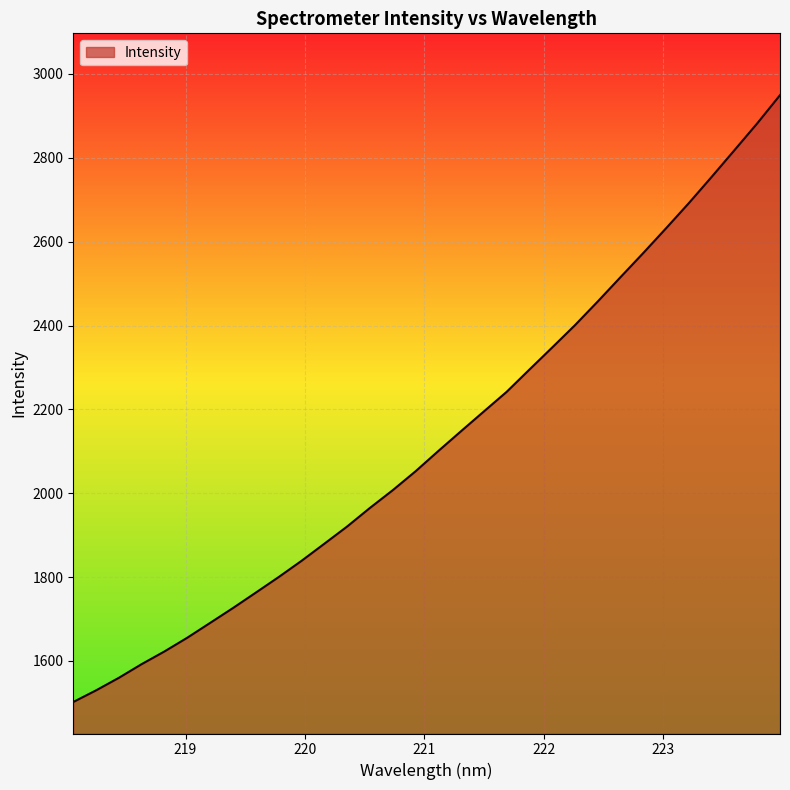

What is the difference between the maximum and minimum values?

1447.4